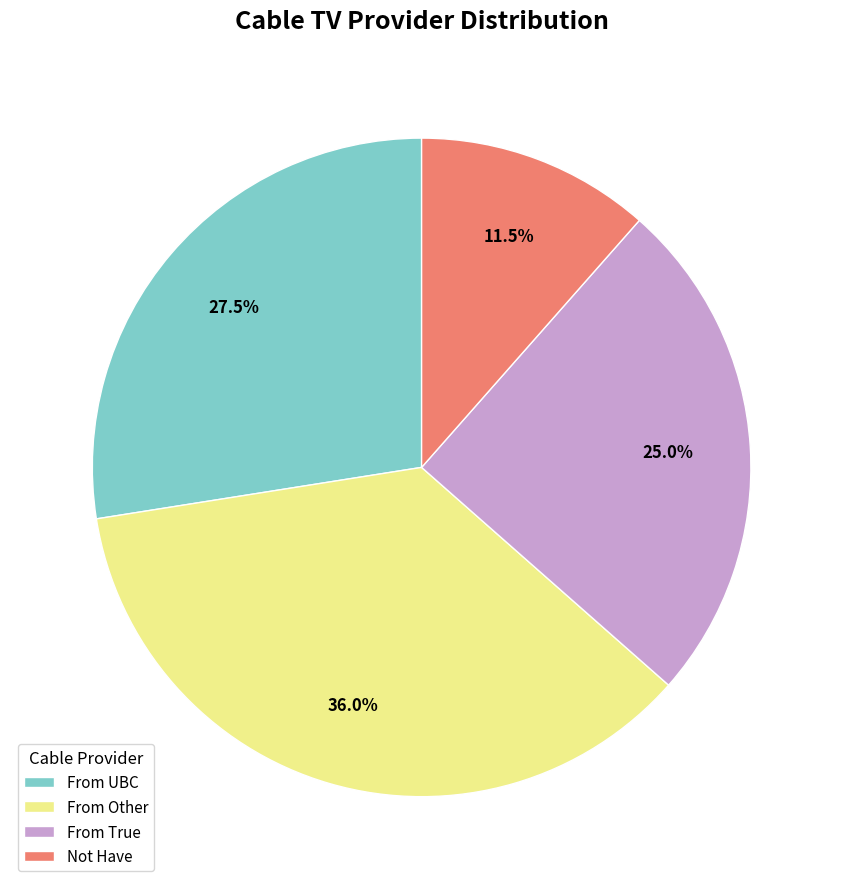

What is the smallest slice in the pie chart?

Not Have